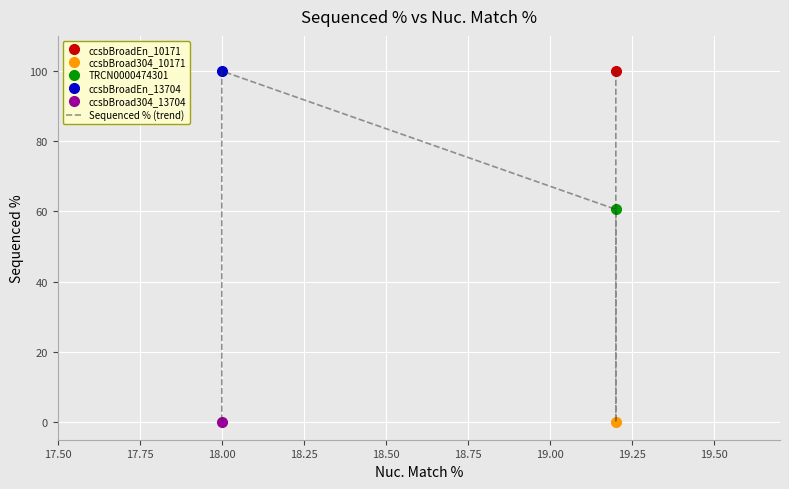

Reading left to right, transcribe all the data shown in this chart.

100.0	0.0	60.6	100.0	0.0